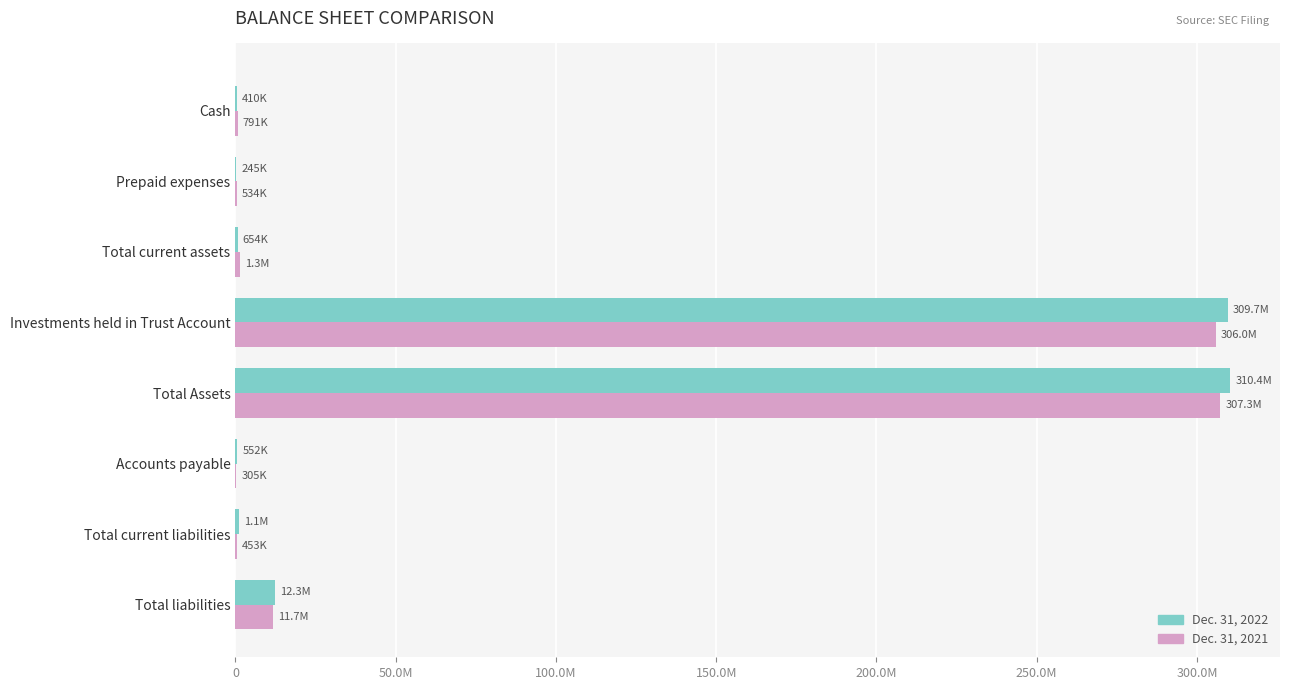

What is the difference between the maximum and minimum values in the Dec. 31, 2021 series?

307022823